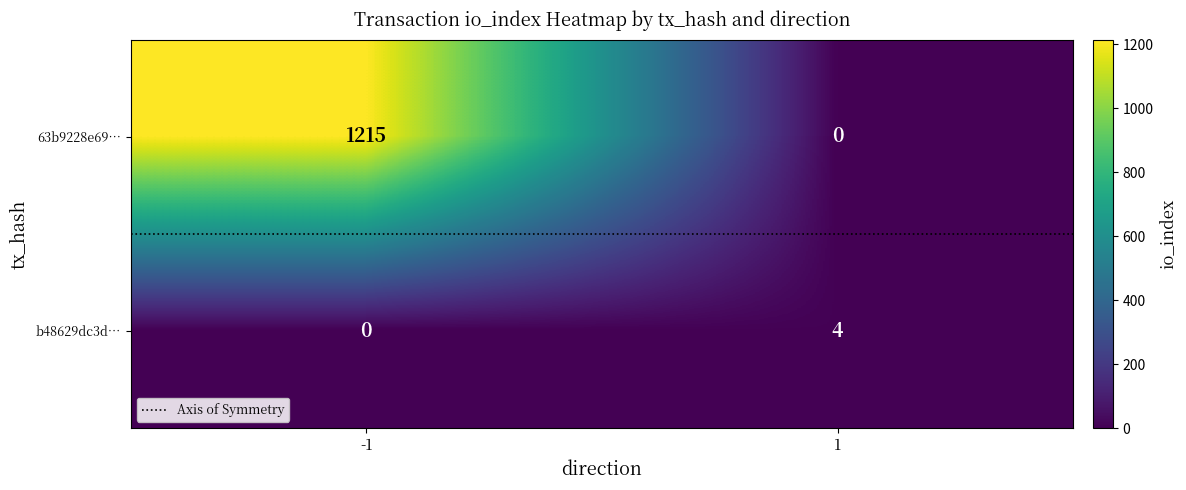

Reading left to right, list all the values displayed in this chart.

63b9228e69…: 1215	0
b48629dc3d…: 0	4